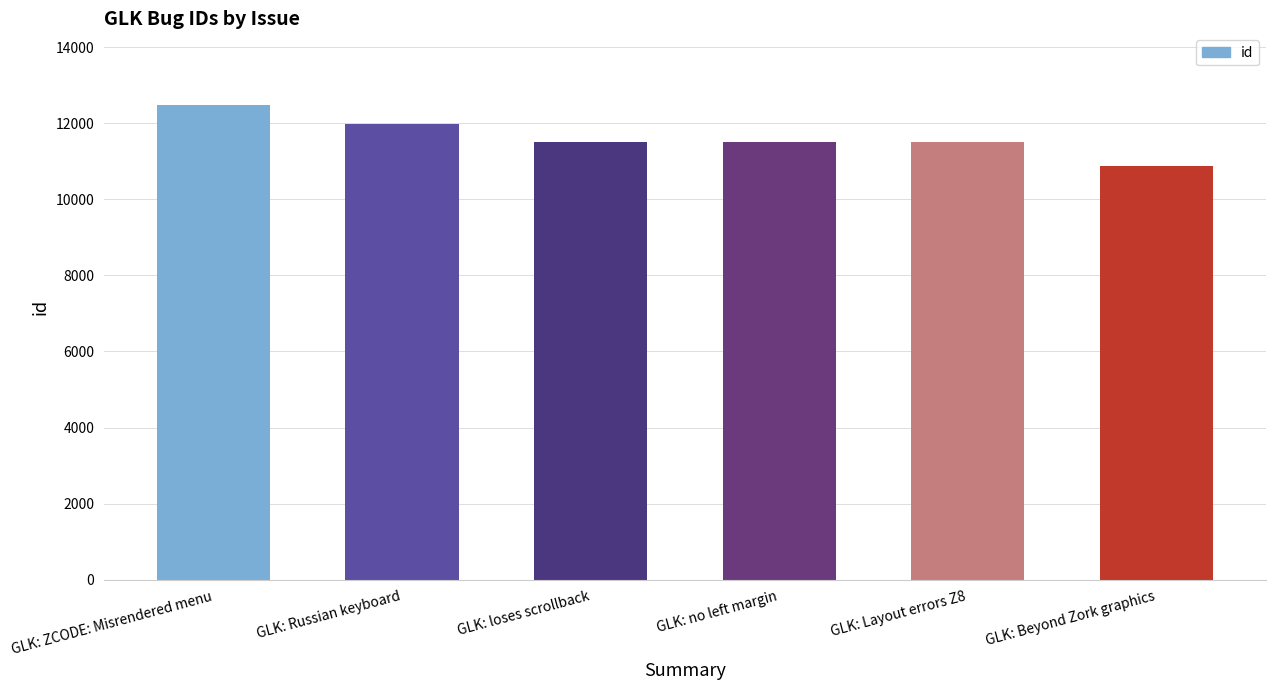

What value does the data have at GLK: Russian keyboard, to the nearest 50?

12000